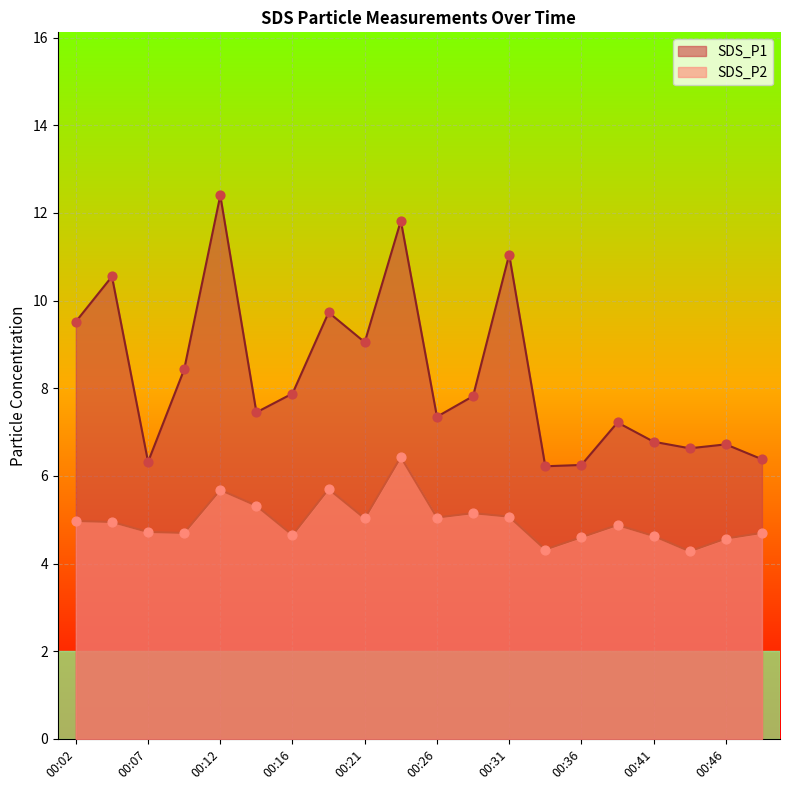

At which category is the sum across all series the highest?

00:24